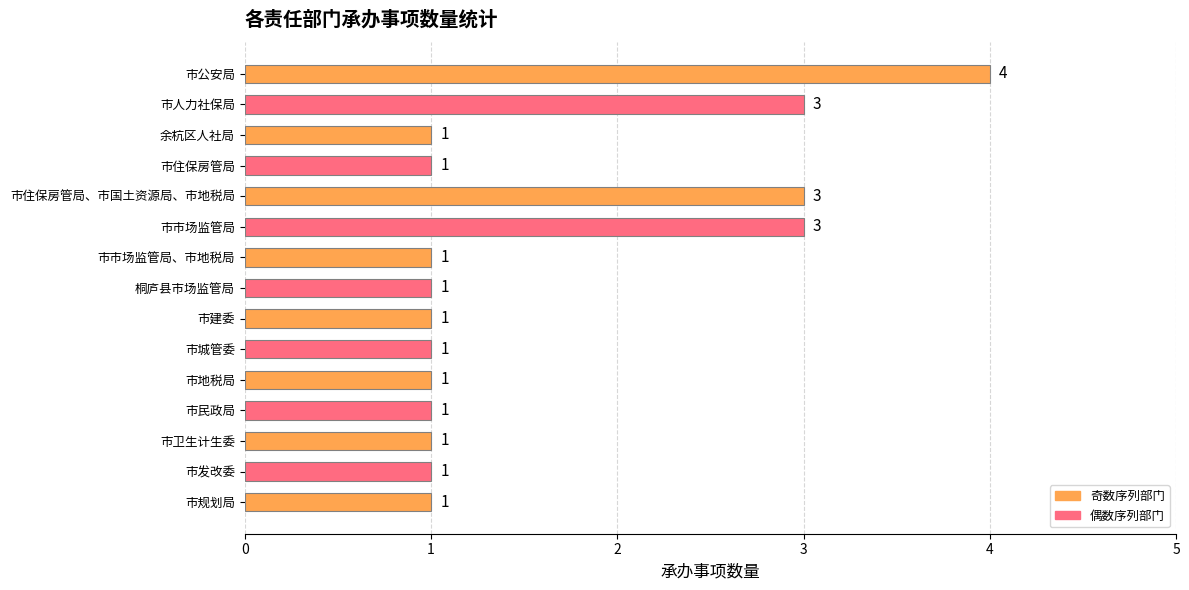

Between 市人力社保局 and 市城管委, which is larger?

市人力社保局